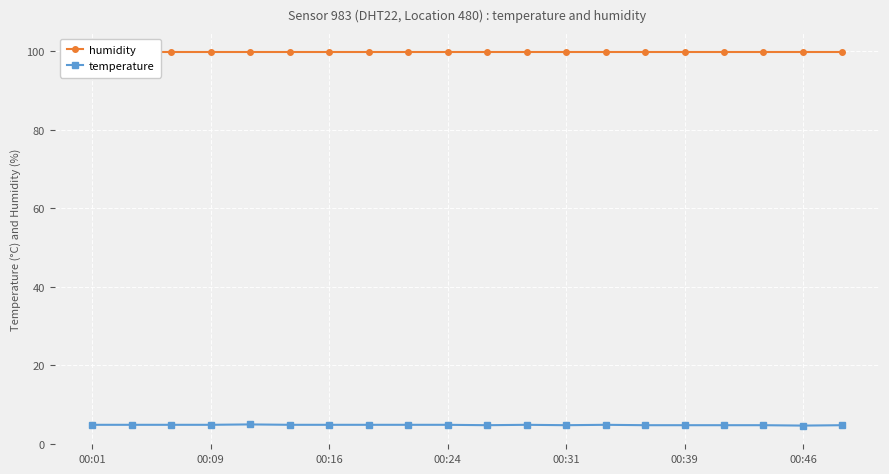

Which series has the largest total across all categories?

humidity